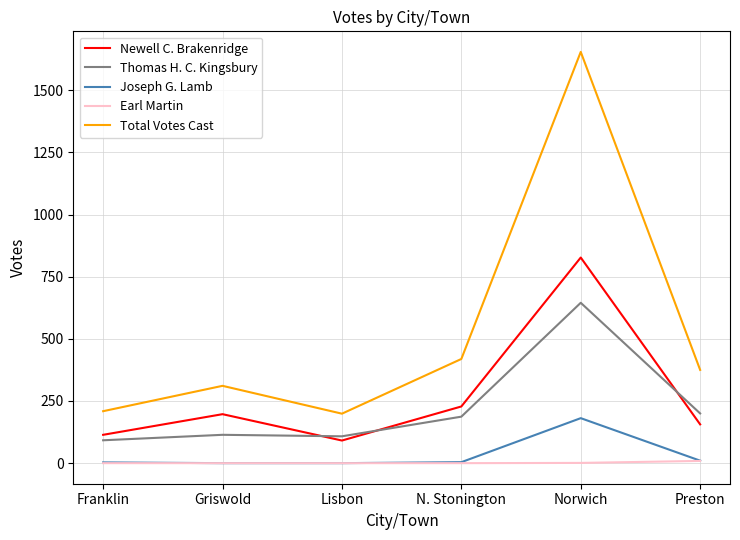

True or false: Thomas H. C. Kingsbury and Newell C. Brakenridge intersect in this chart.

True